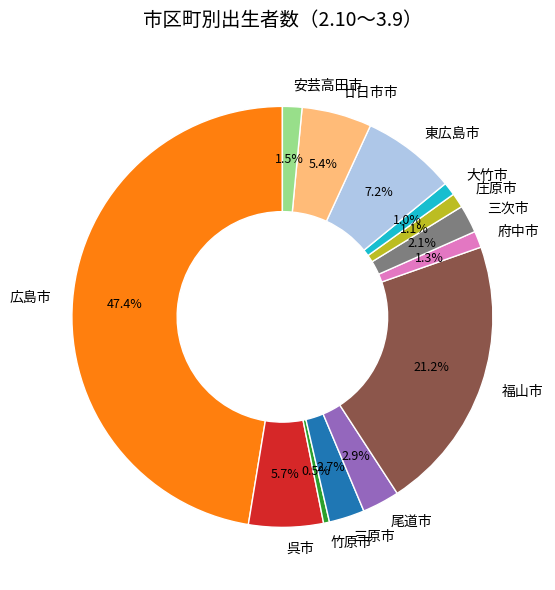

Which category has the smallest portion of the pie?

竹原市